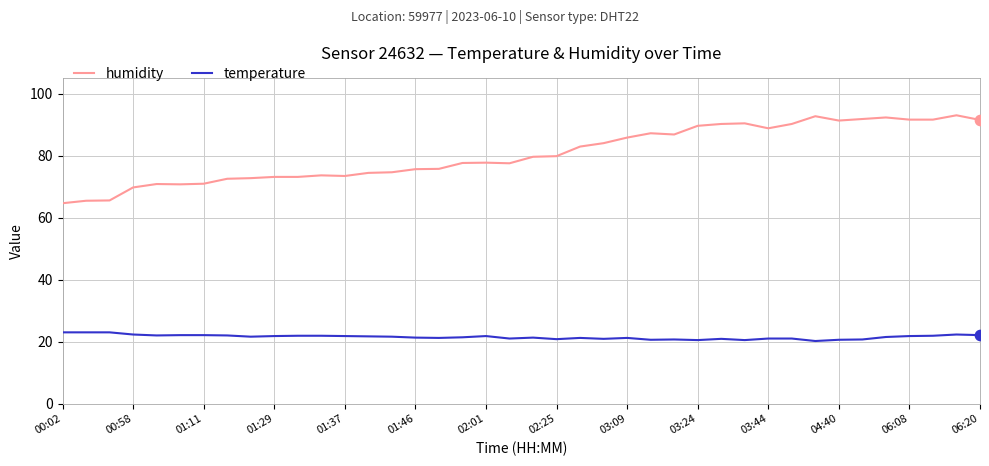

What is the difference between the maximum and minimum values in the temperature series?

2.8